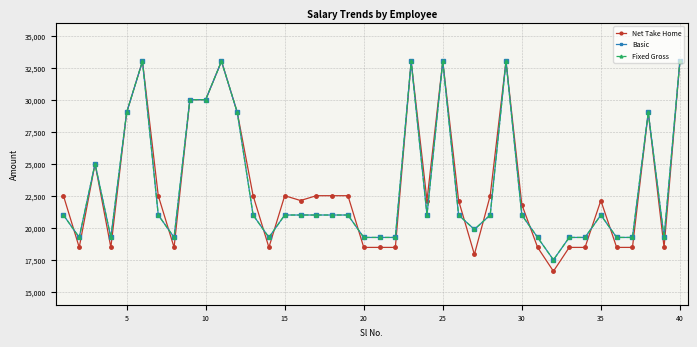

Is this an area chart (filled region under the line)?

No